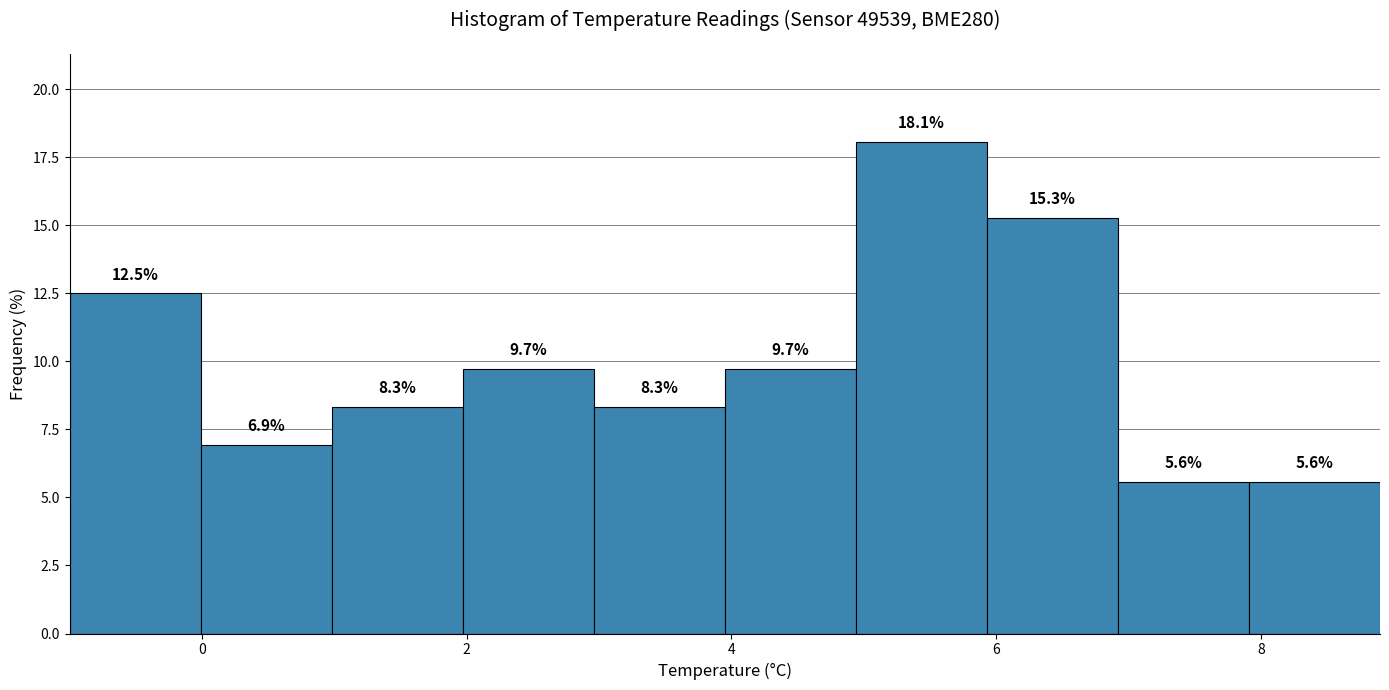

Reading left to right, transcribe this chart: for each bar, give the range it covers on the x-axis and its height. The bar edges are not printed on the chart, so give them approximately, as read against the axis.

-1 to 0: 12.5
0 to 1: 6.9
1 to 2: 8.3
2 to 3: 9.7
3 to 4: 8.3
4 to 5: 9.7
5 to 6: 18.1
6 to 7: 15.3
7 to 8: 5.6
8 to 9: 5.6